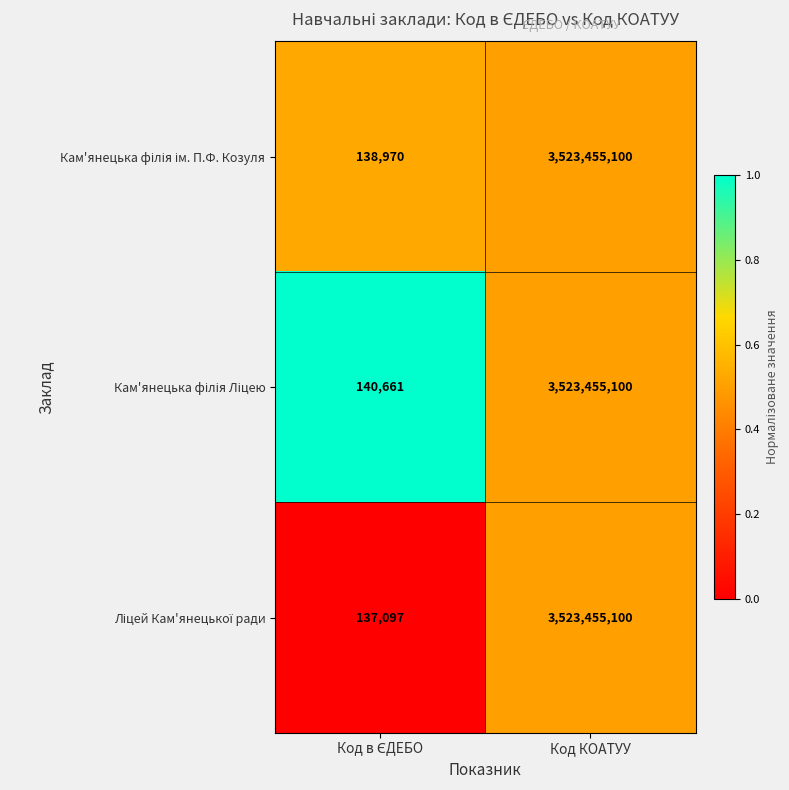

Which category has the highest value across all series?

Код КОАТУУ